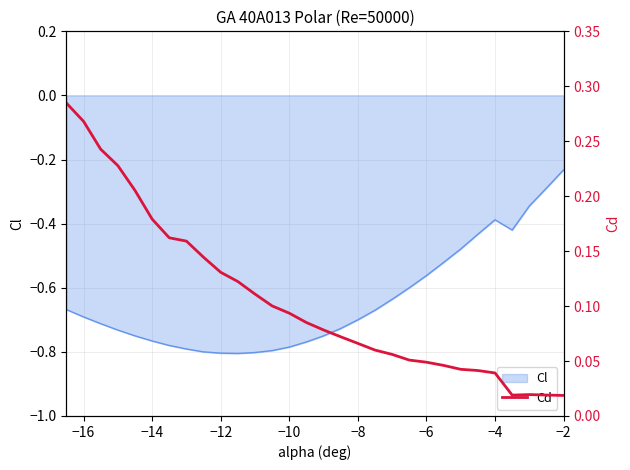

Reading right to left, list all the values displayed in this chart.

0.0	0.0	0.0	0.0	0.0	0.0	0.0	0.0	0.0	0.1	0.1	0.1	0.1	0.1	0.1	0.1	0.1	0.1	0.1	0.1	0.1	0.1	0.2	0.2	0.2	0.2	0.2	0.2	0.3	0.3